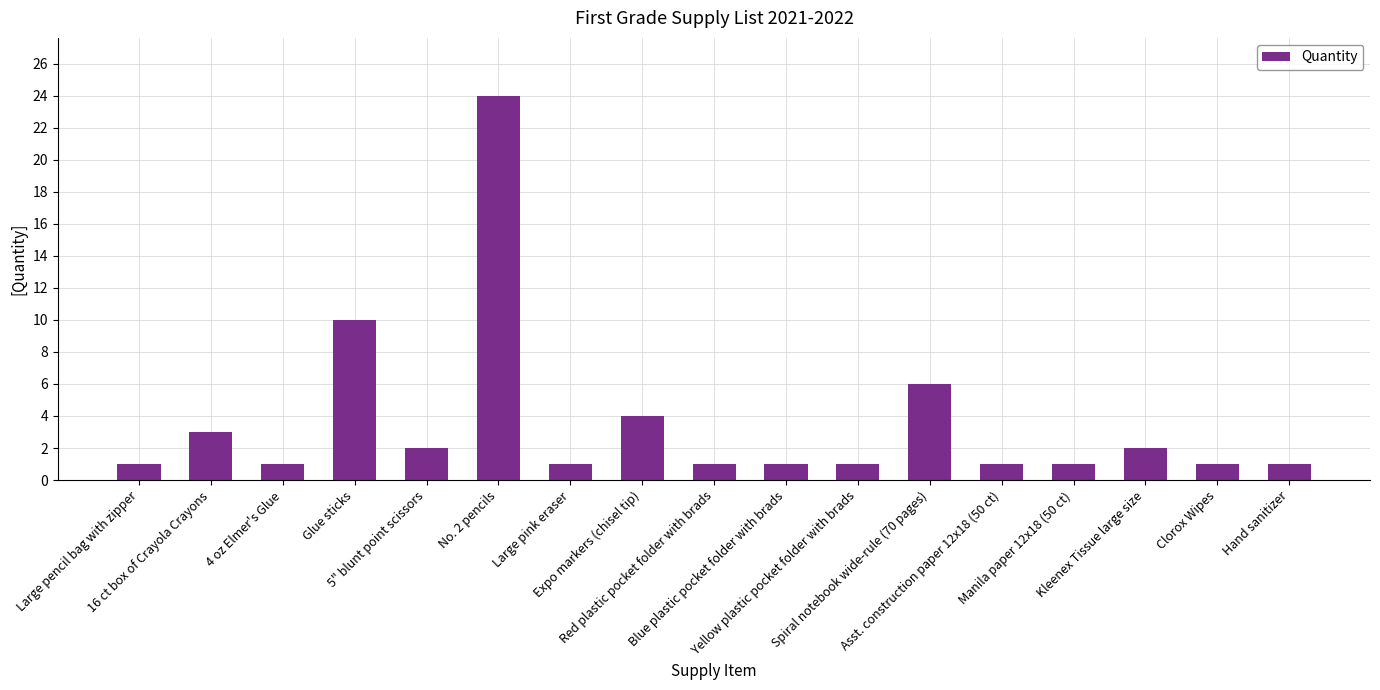

What is the maximum value shown in the chart?

24